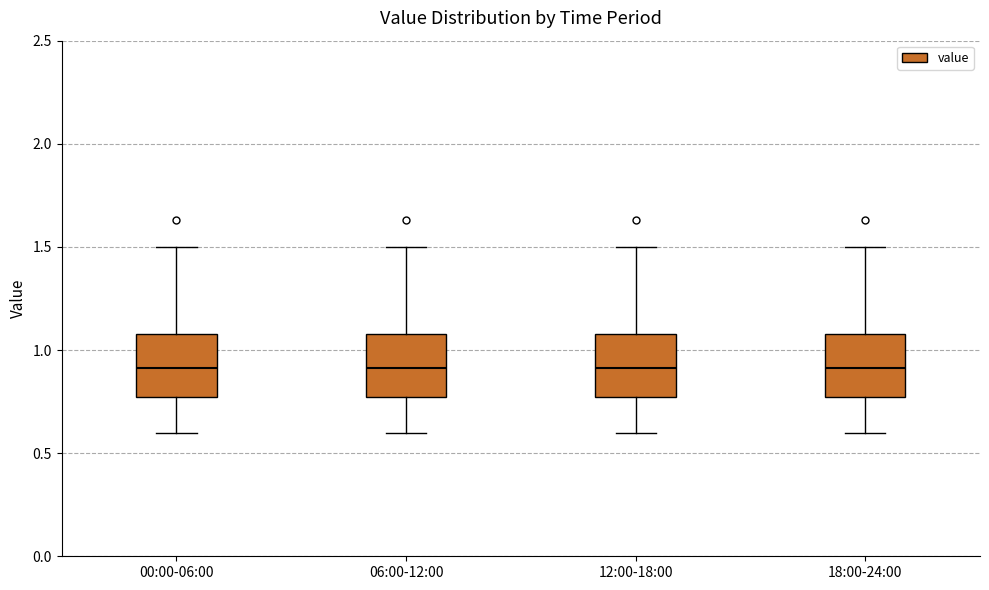

Reading left to right, transcribe this box plot: for each box, give where its median line is, the range the box spans, and where its two whiskers end, as read against the y-axis. The values are not printed on the chart, so give them approximately, as read against the axis.

00:00-06:00: median 0.90, box 0.75 to 1.10, whiskers 0.60 to 1.50
06:00-12:00: median 0.90, box 0.75 to 1.10, whiskers 0.60 to 1.50
12:00-18:00: median 0.90, box 0.75 to 1.10, whiskers 0.60 to 1.50
18:00-24:00: median 0.90, box 0.75 to 1.10, whiskers 0.60 to 1.50